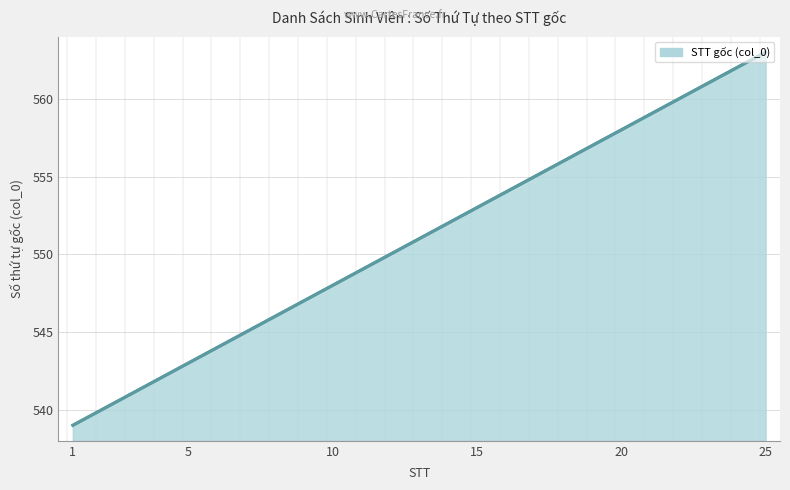

What is the smallest value displayed?

539